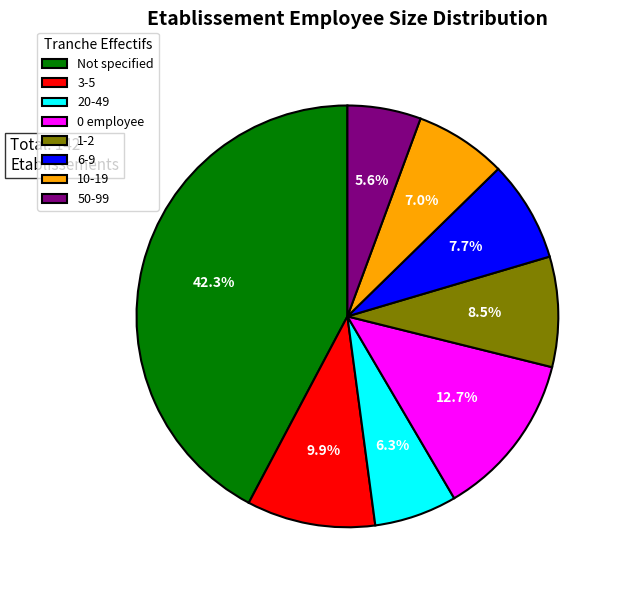

To the nearest percent, what is the average slice percentage?

12%